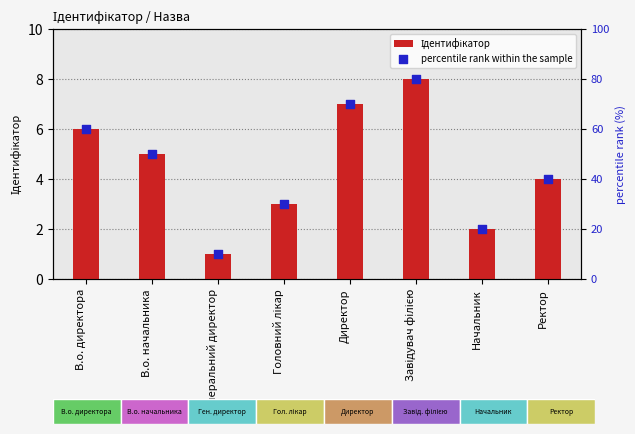

What are all the series names shown in the legend?

Ідентифікатор, percentile rank within the sample